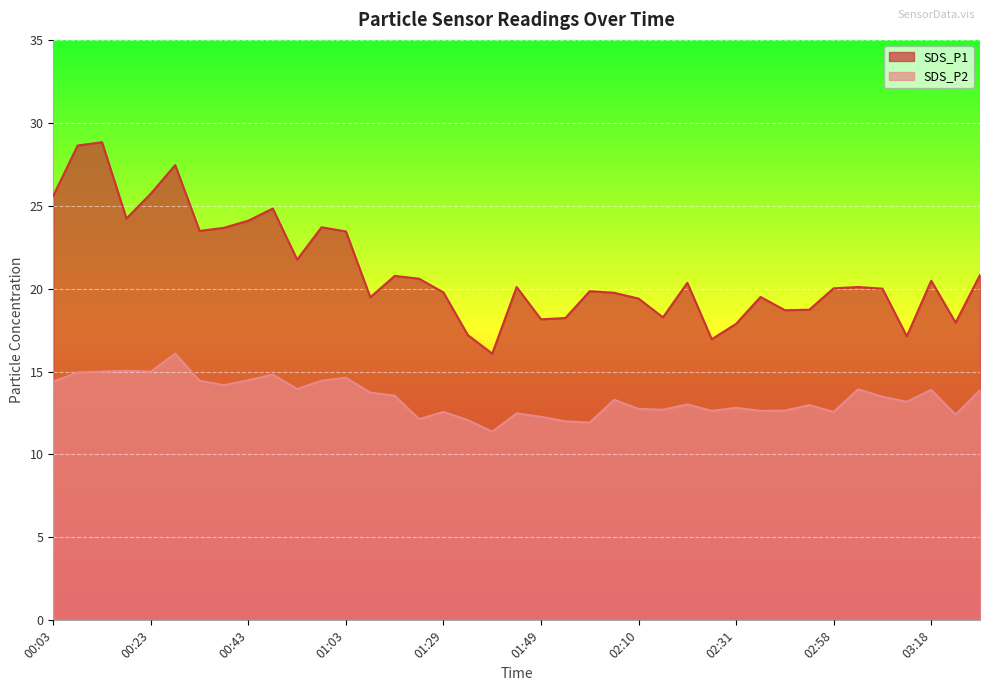

True or false: SDS_P2 and SDS_P1 cross at least once.

False